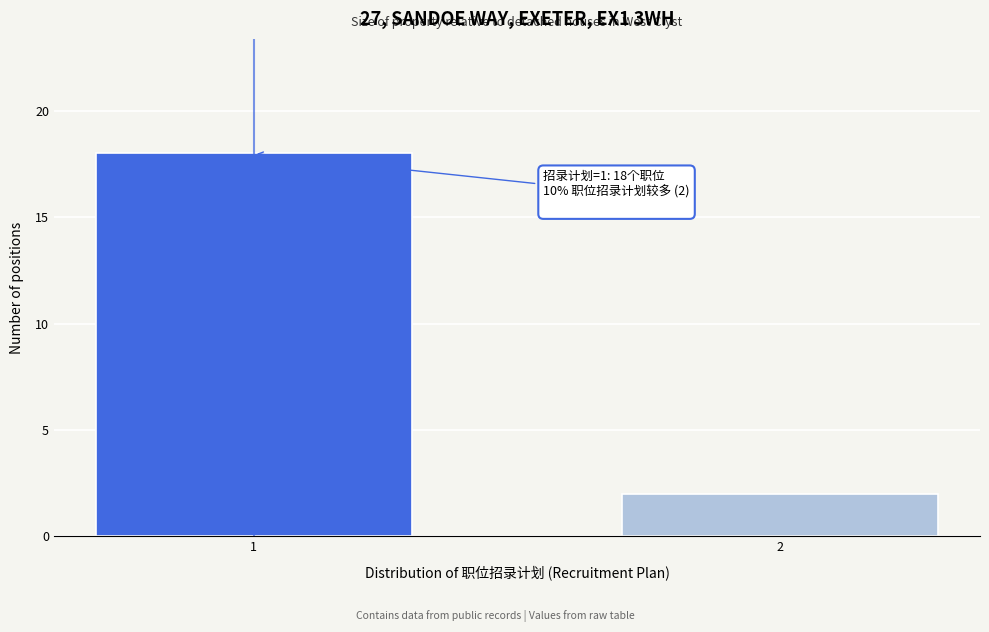

Reading left to right, extract all data points from this chart.

1=18	2=2